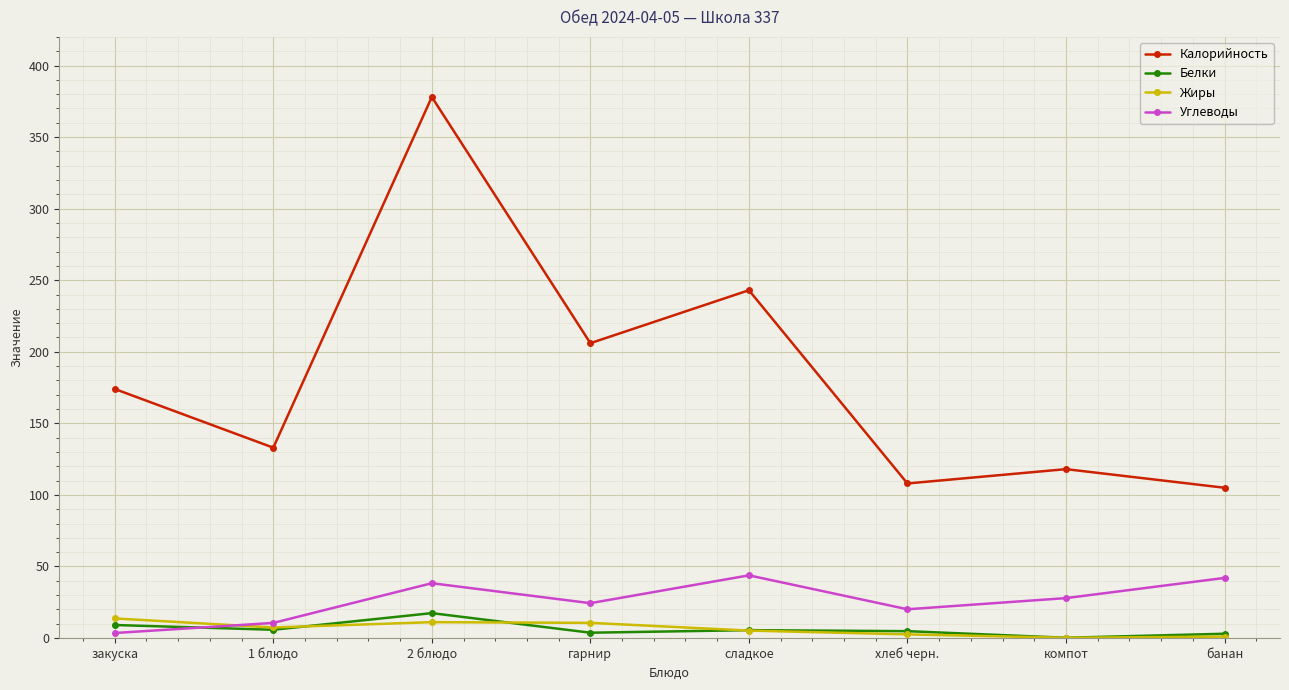

What is the label of the 8th point from the right?

закуска